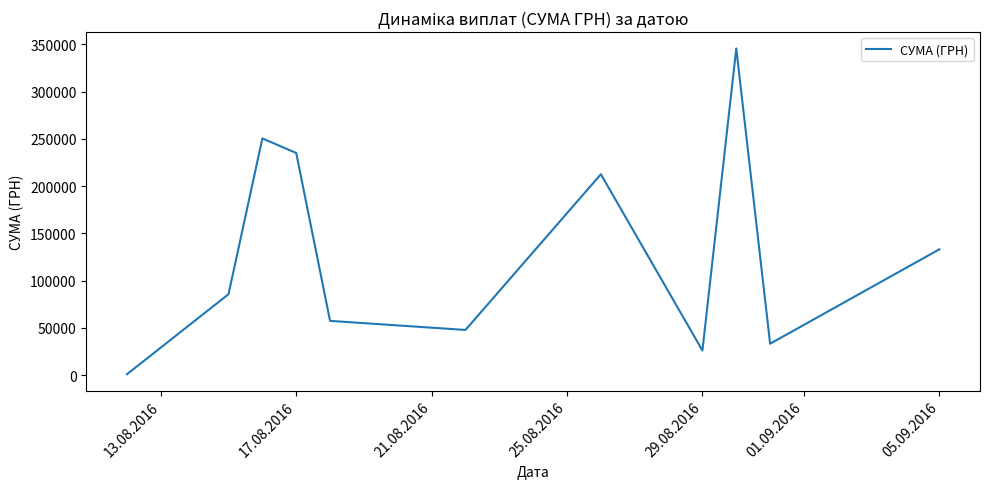

What is the maximum value shown in the chart?

345687.3